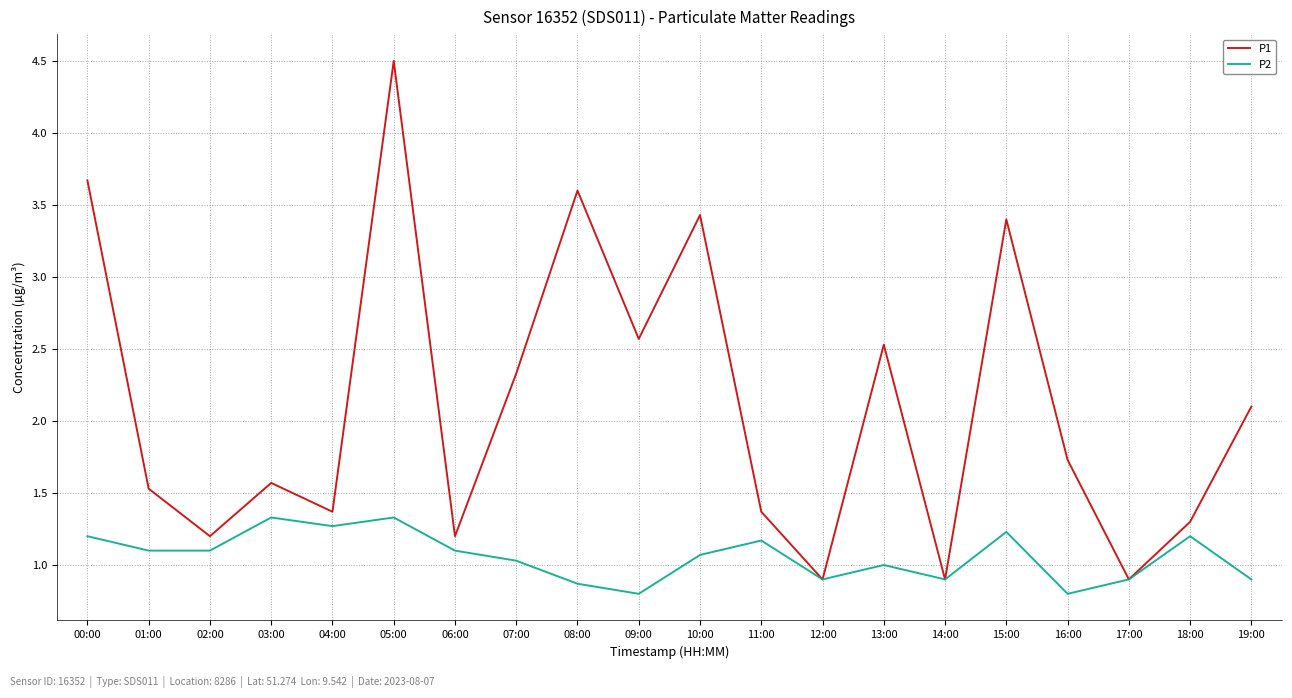

At which category does the chart reach its peak across all series?

05:00